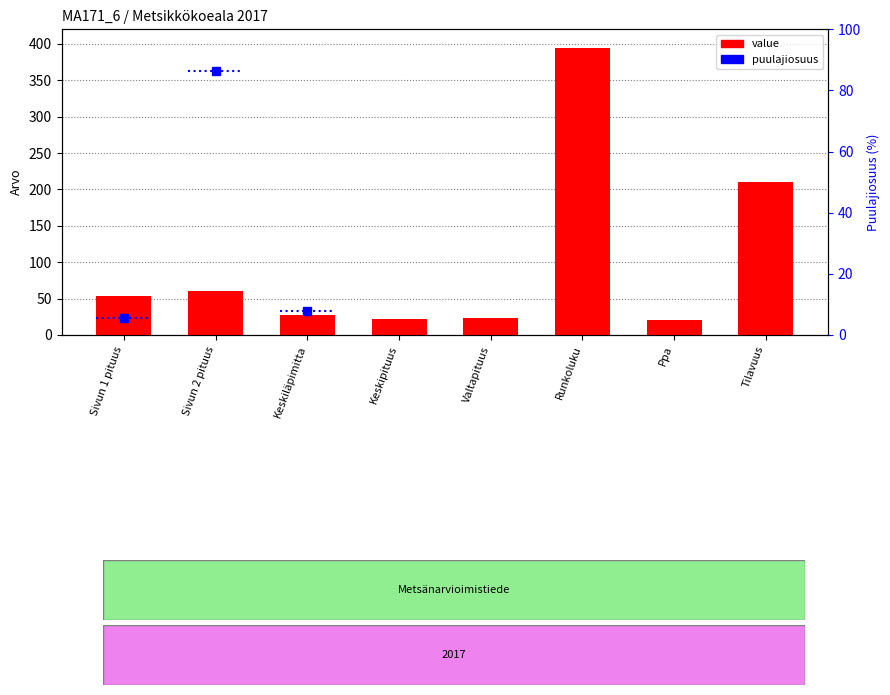

At which category does the chart reach its peak across all series?

Runkoluku